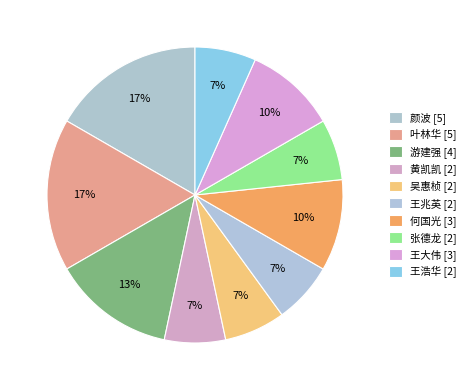

What percentage is the 叶林华 slice, to the nearest percent?

17%